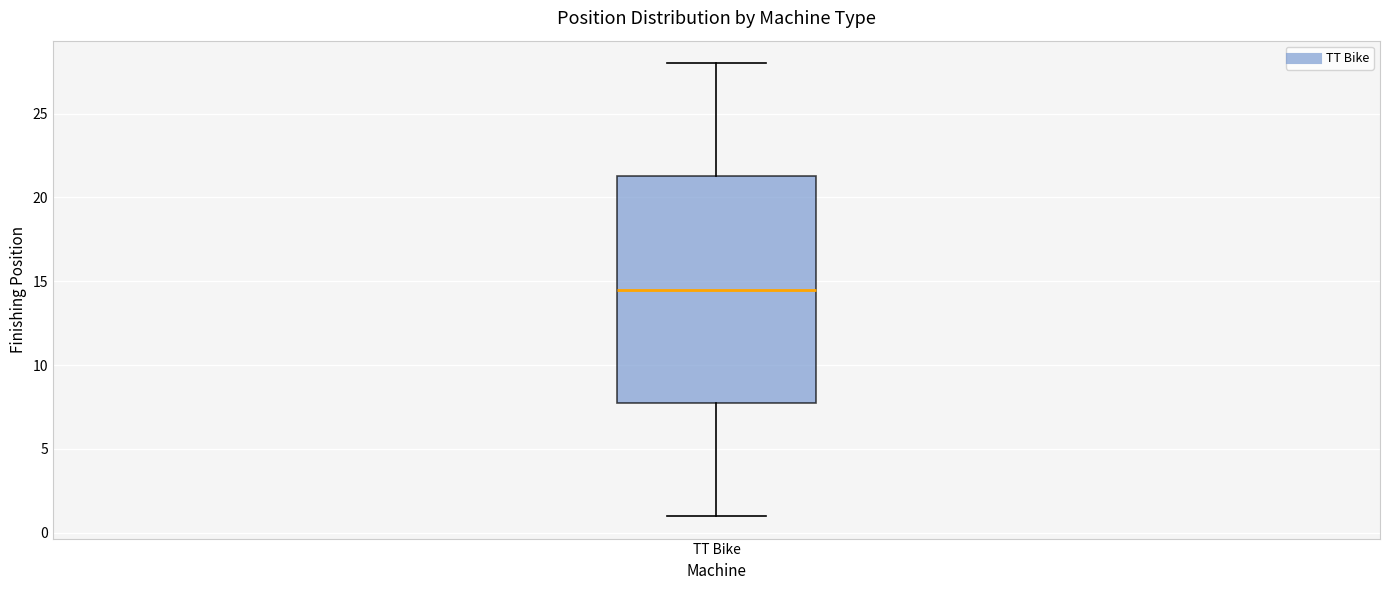

Transcribe this box plot: give where the median line is, the range the box spans, and where the two whiskers end, as read against the y-axis. The values are not printed on the chart, so give them approximately, as read against the axis.

median 14.5, box 8.0 to 21.5, whiskers 1.0 to 28.0